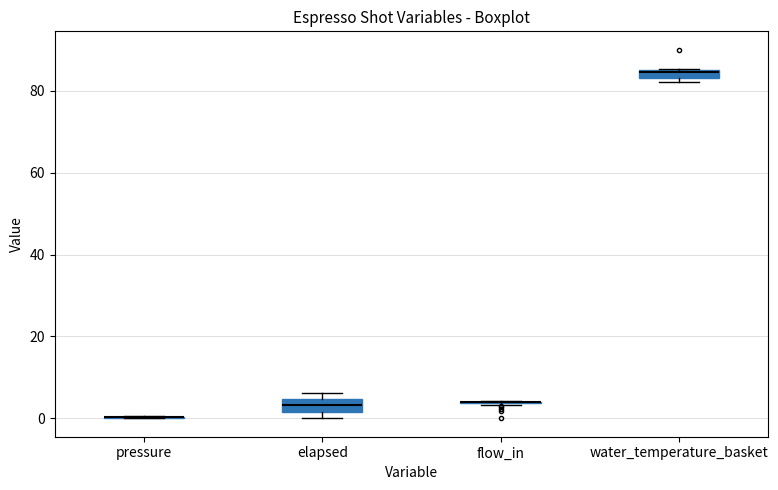

Where is the upper edge of the box for water_temperature_basket on the y-axis? The values are not printed on the chart, so give them approximately, as read against the axis.

86